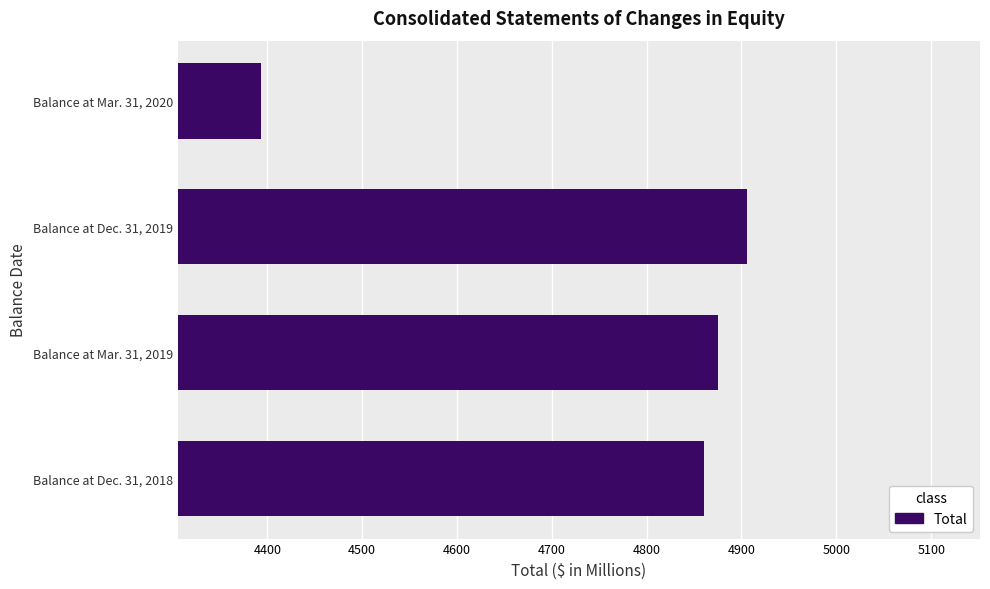

Rank the categories by value from highest to lowest.

Balance at Dec. 31, 2019, Balance at Mar. 31, 2019, Balance at Dec. 31, 2018, Balance at Mar. 31, 2020